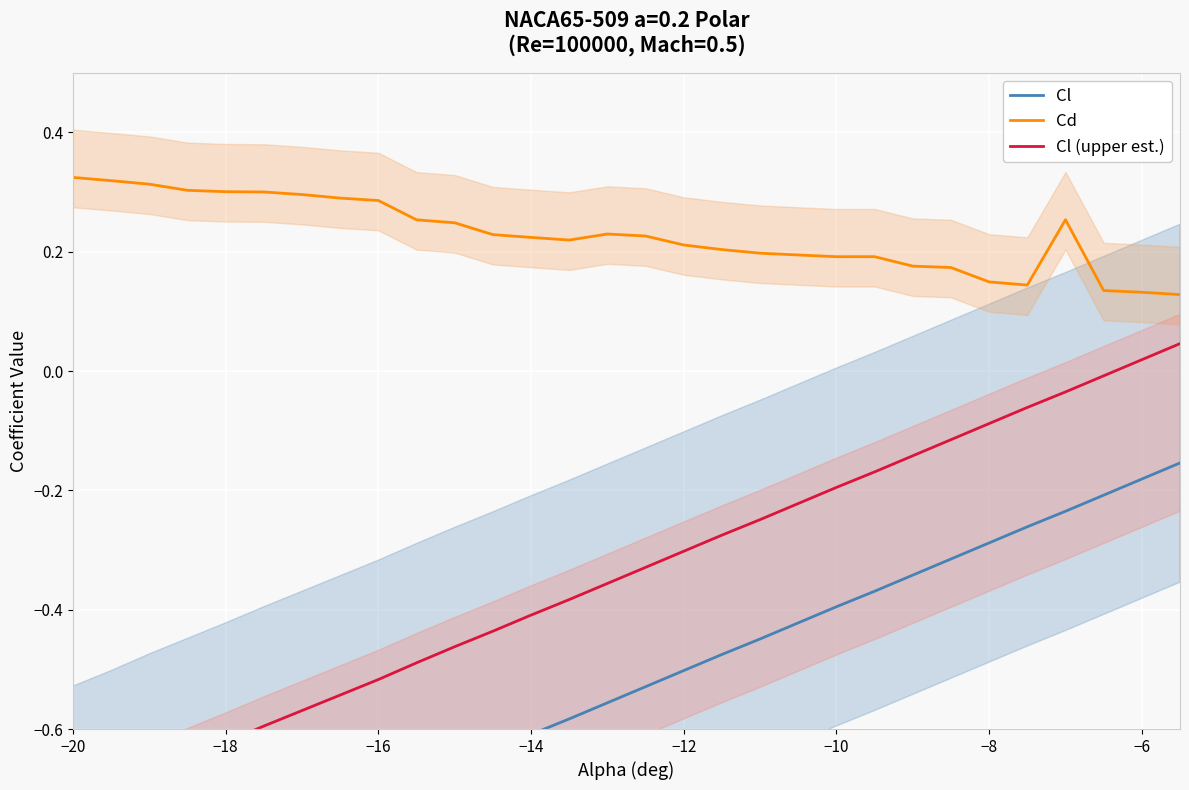

The value of Cd at −20 is 0.6. True or false?

False